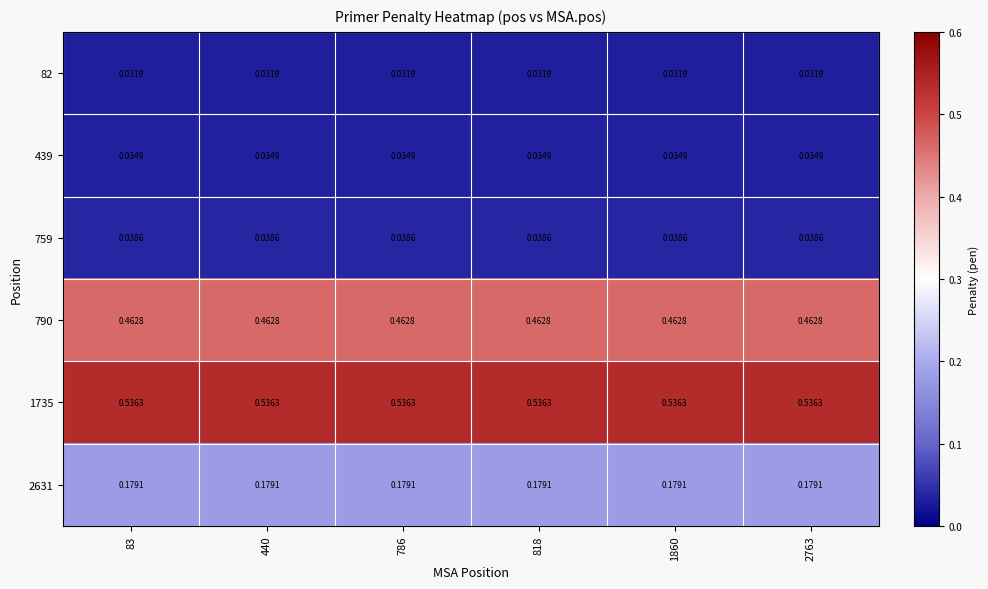

Is the value of 439 at 2763 greater than the value of 1735 at 2763?

No